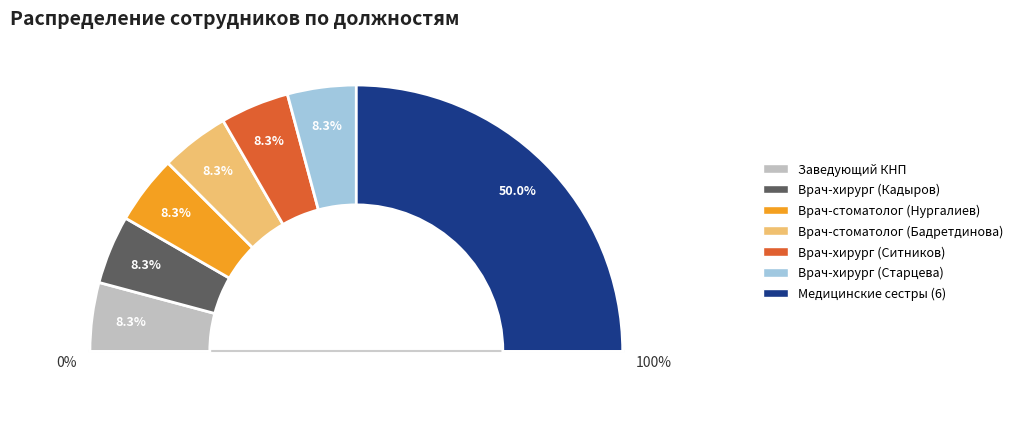

What percentage do Врач-стоматолог хирург and Врач-стоматолог together represent?

16.7%